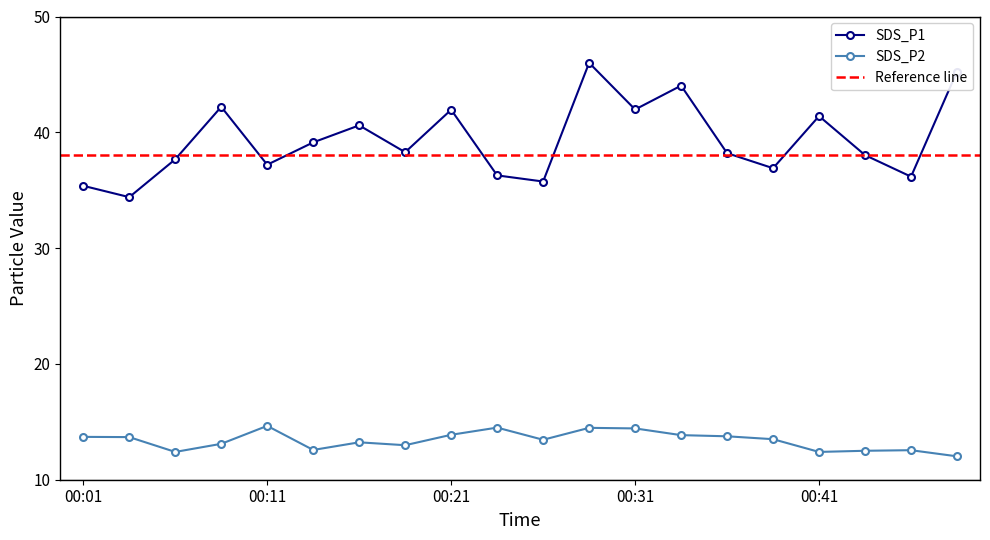

Is the value of SDS_P1 at 00:14 greater than the value of SDS_P2 at 00:46?

Yes